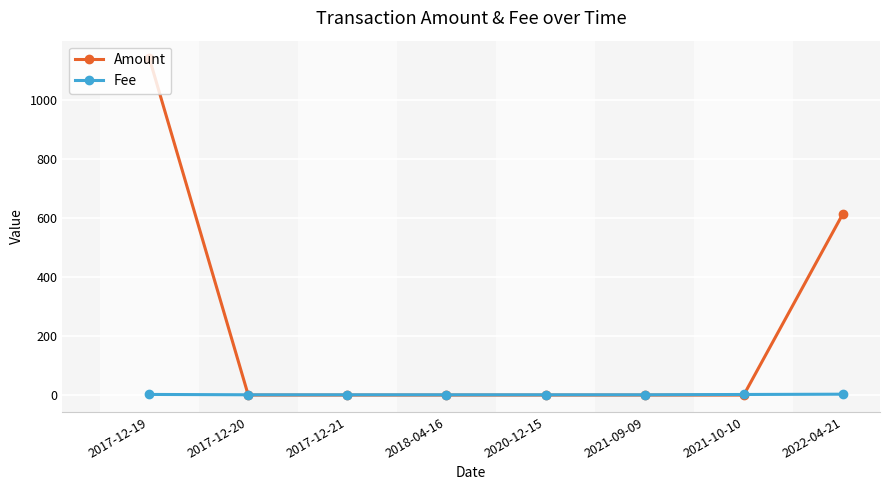

What position from the left is 2017-12-20?

2